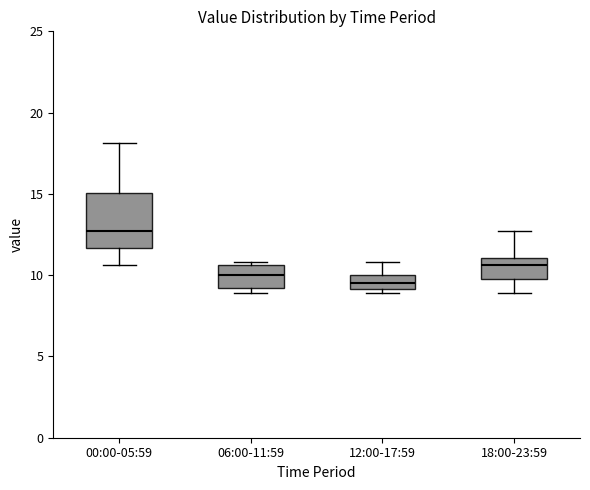

Comparing the boxes themselves (not the whiskers), which one is the tallest?

00:00-05:59